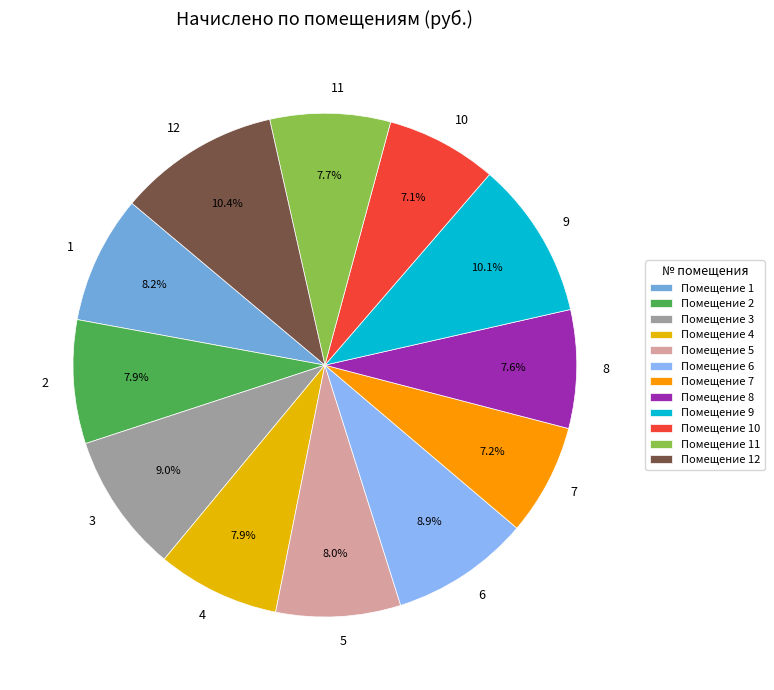

Count the number of slices in the pie.

12